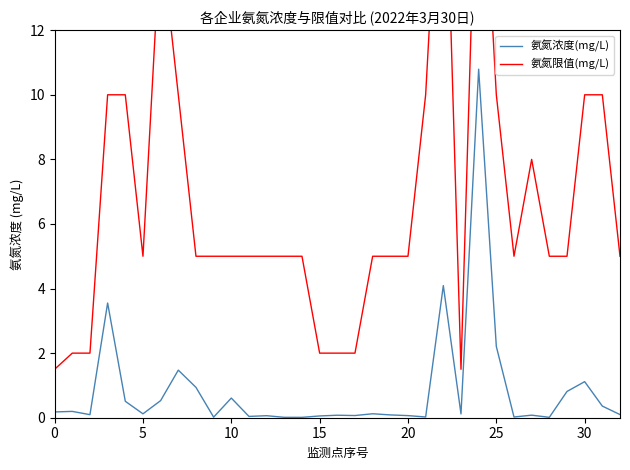

What is the highest value of the 氨氮浓度(mg/L) series?

10.8